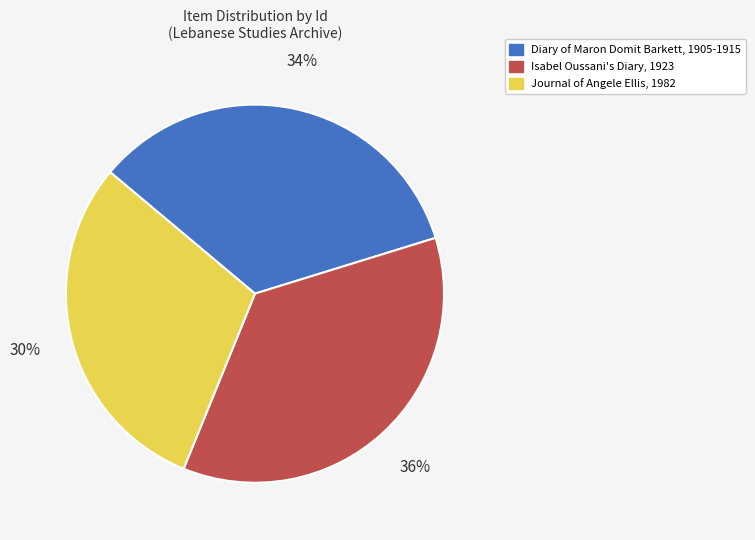

Approximately how many times larger is the value at Isabel Oussani's Diary, 1923 compared to Diary of Maron Domit Barkett, 1905-1915?

1.1